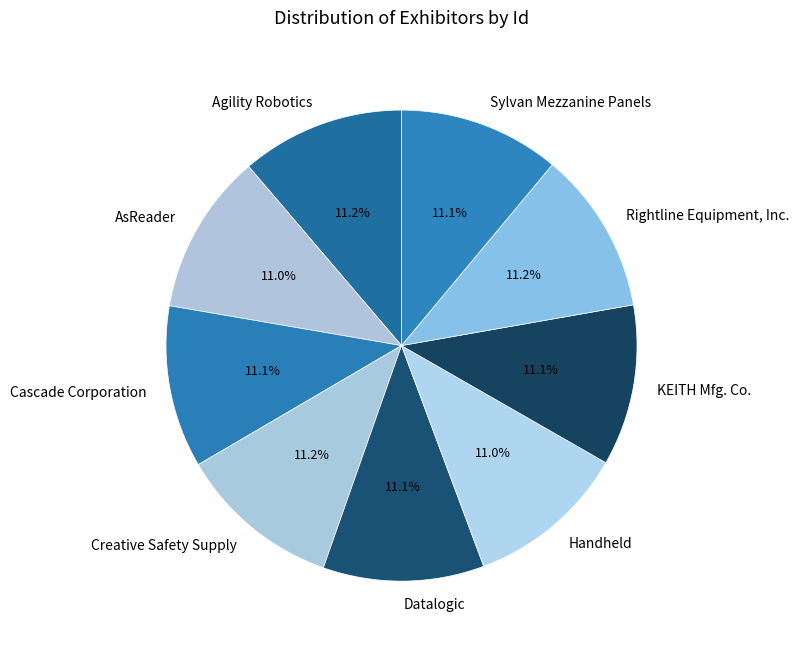

Does any single category account for the majority?

No